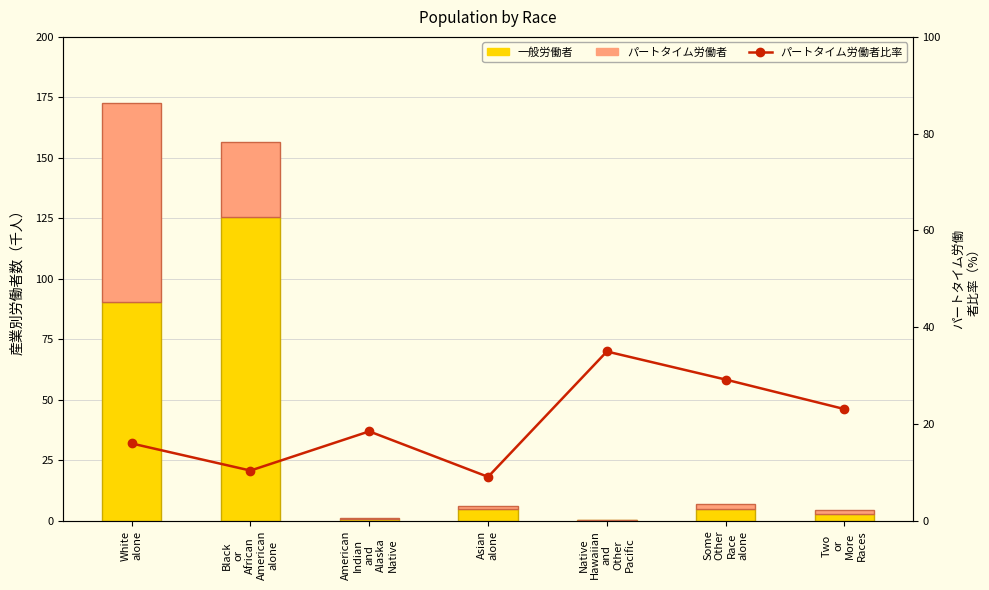

What is the label of the 2nd bar from the right?

Some
Other
Race
alone